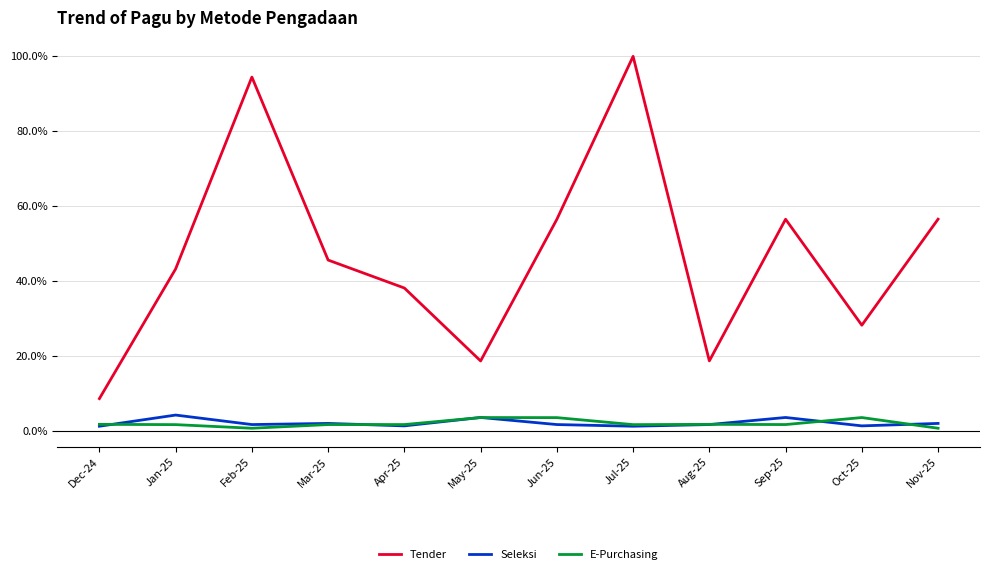

Which series changed the most between Feb-25 and Sep-25?

Tender